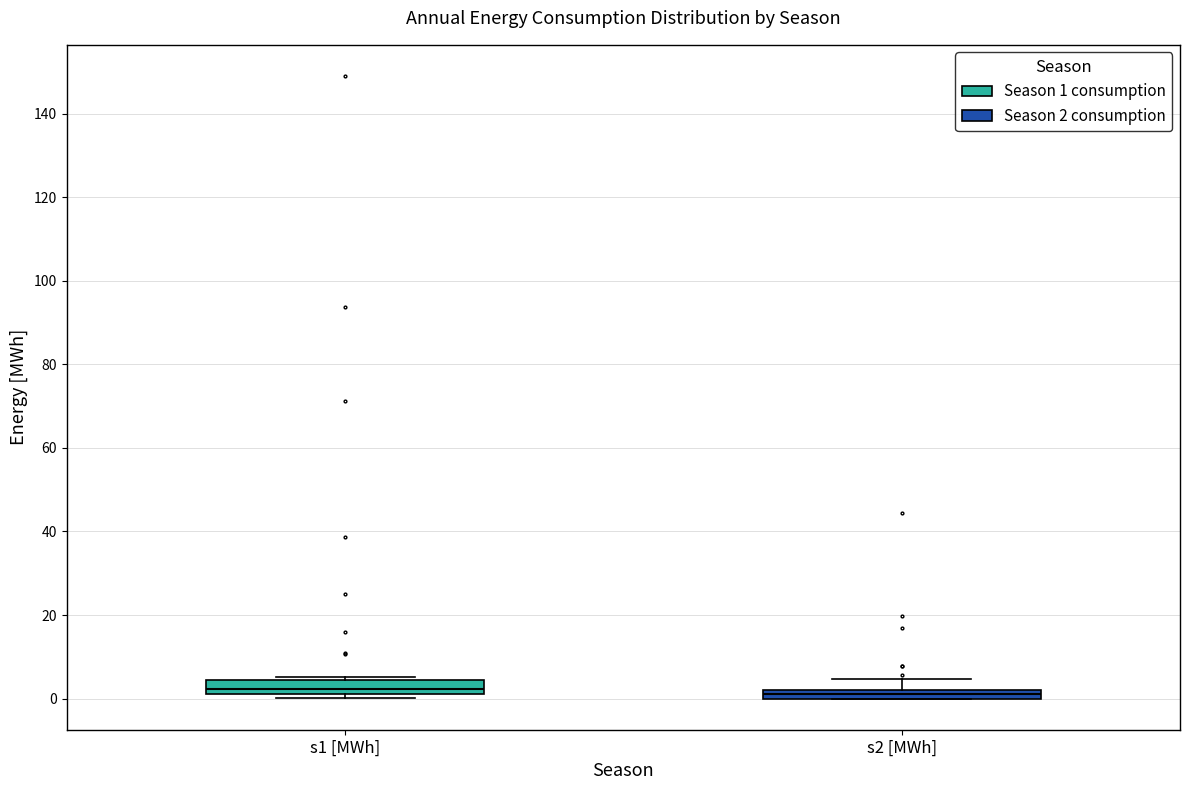

Where does the upper whisker of the box for s2 [MWh] end on the y-axis? The values are not printed on the chart, so give them approximately, as read against the axis.

4